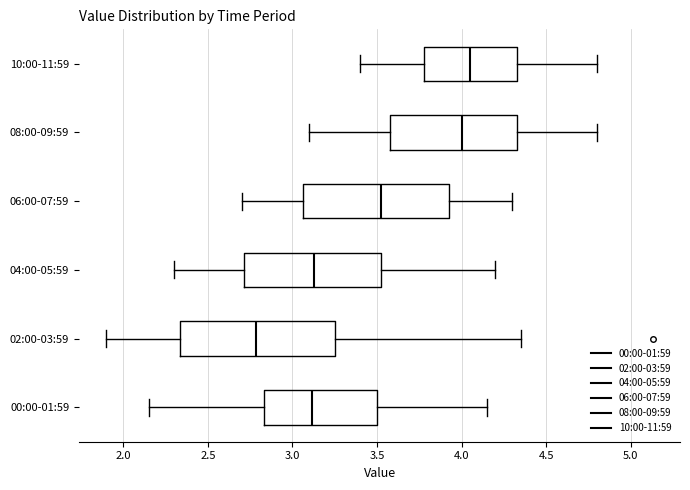

Reading bottom to top, transcribe this box plot: for each box, give where its median line is, the range the box spans, and where its two whiskers end, as read against the x-axis. The values are not printed on the chart, so give them approximately, as read against the axis.

00:00-01:59: median 3.10, box 2.85 to 3.50, whiskers 2.15 to 4.15
02:00-03:59: median 2.80, box 2.35 to 3.25, whiskers 1.90 to 4.35
04:00-05:59: median 3.15, box 2.70 to 3.55, whiskers 2.30 to 4.20
06:00-07:59: median 3.55, box 3.05 to 3.95, whiskers 2.70 to 4.30
08:00-09:59: median 4.00, box 3.60 to 4.35, whiskers 3.10 to 4.80
10:00-11:59: median 4.05, box 3.80 to 4.35, whiskers 3.40 to 4.80